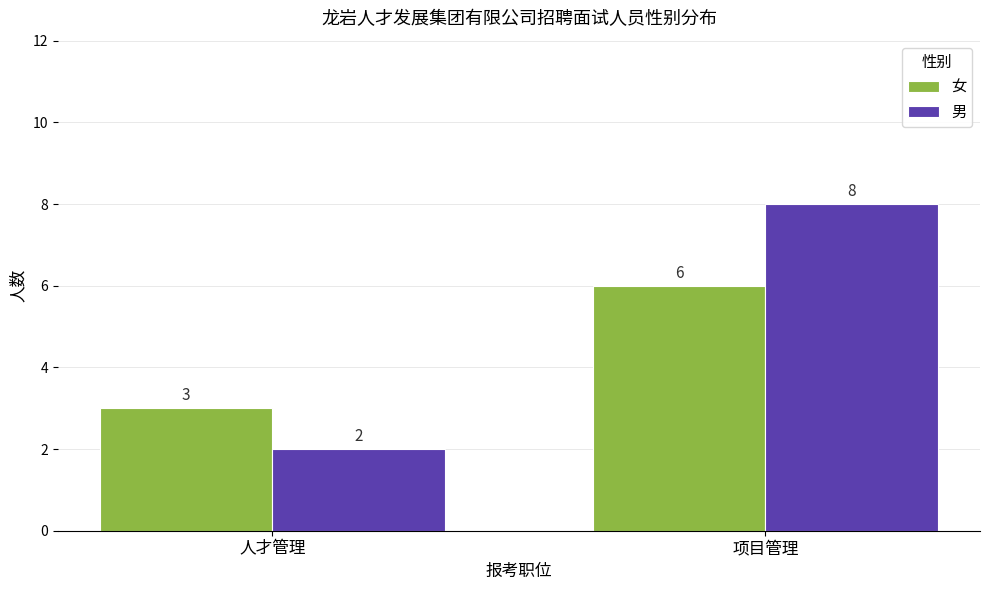

Rank the series by their average value, from highest to lowest.

男, 女